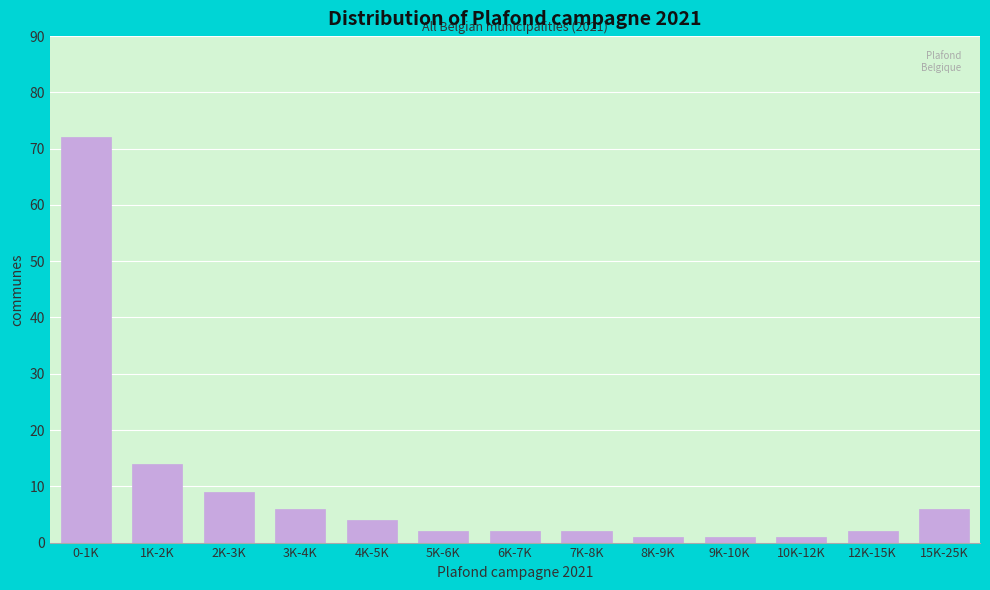

Reading left to right, list all the values displayed in this chart.

0-1K=72	1K-2K=14	2K-3K=9	3K-4K=6	4K-5K=4	5K-6K=2	6K-7K=2	7K-8K=2	8K-9K=1	9K-10K=1	10K-12K=1	12K-15K=2	15K-25K=6